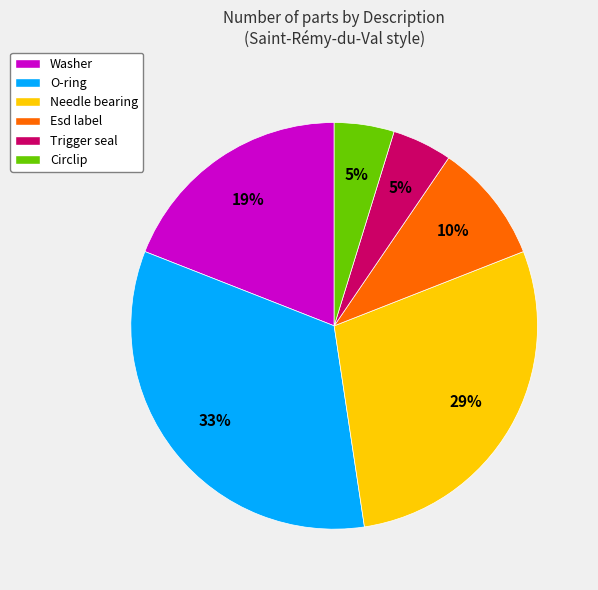

Combined, do Needle bearing and Esd label account for over 50%?

No